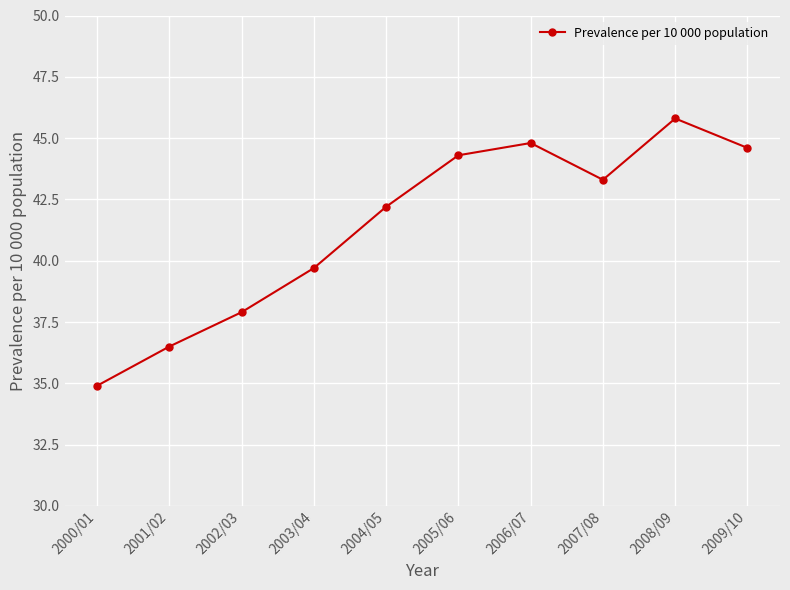

What is the average value?

41.4